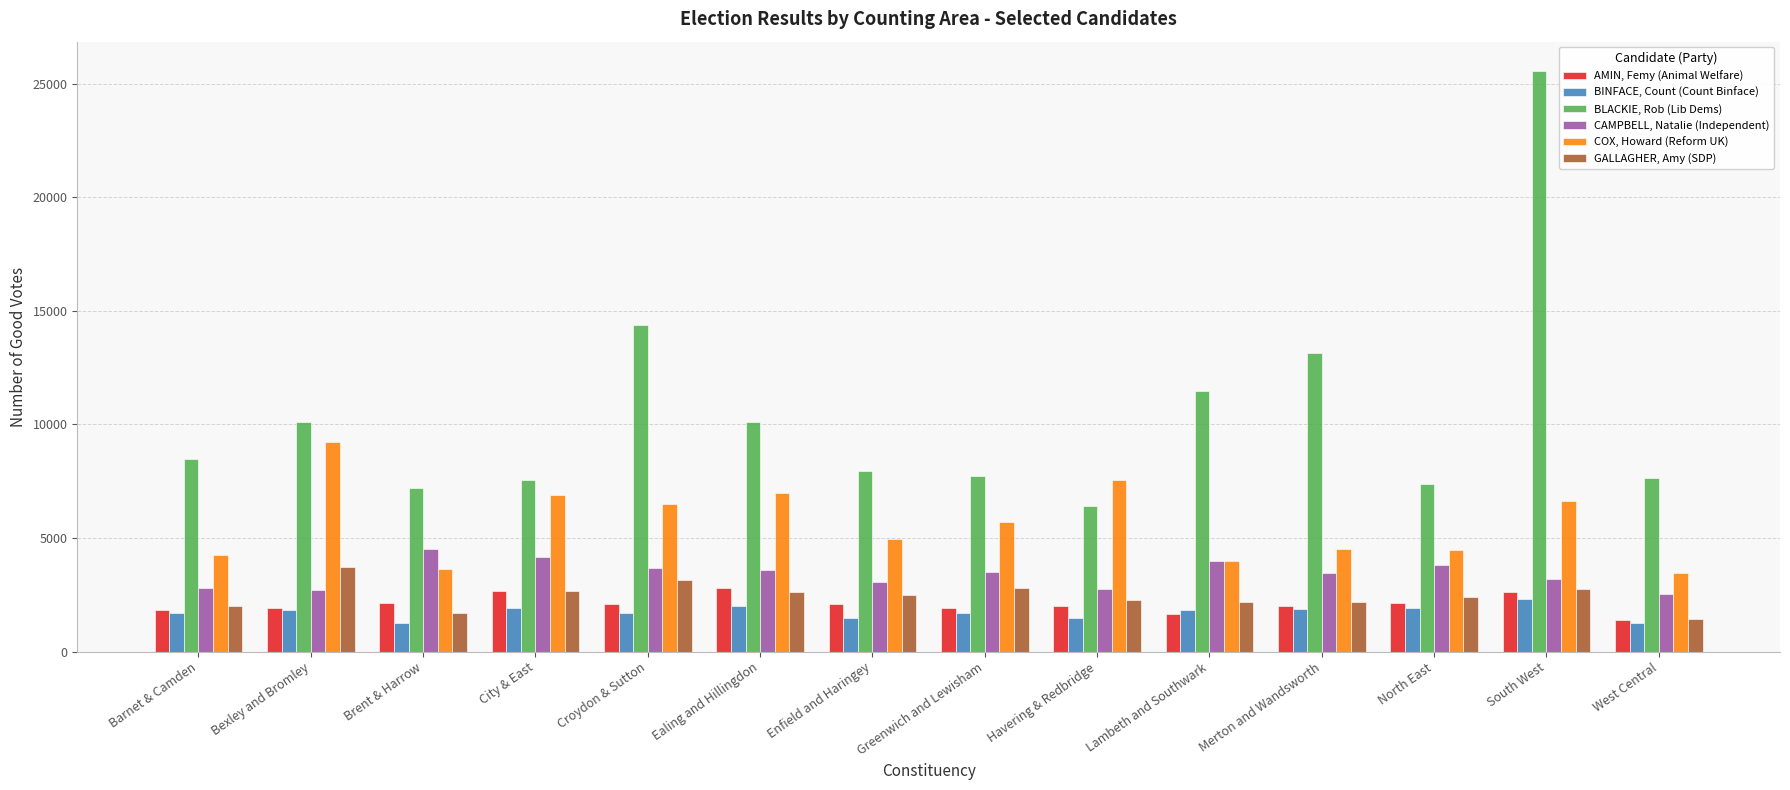

How many groups of bars are there?

14